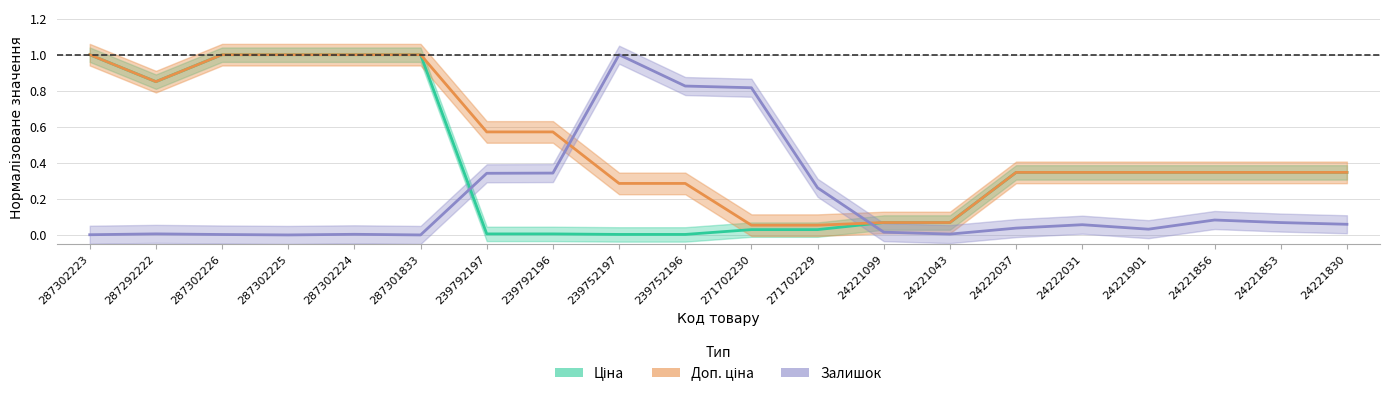

True or false: Доп. ціна has a value of 0.1 at 271702229.

True